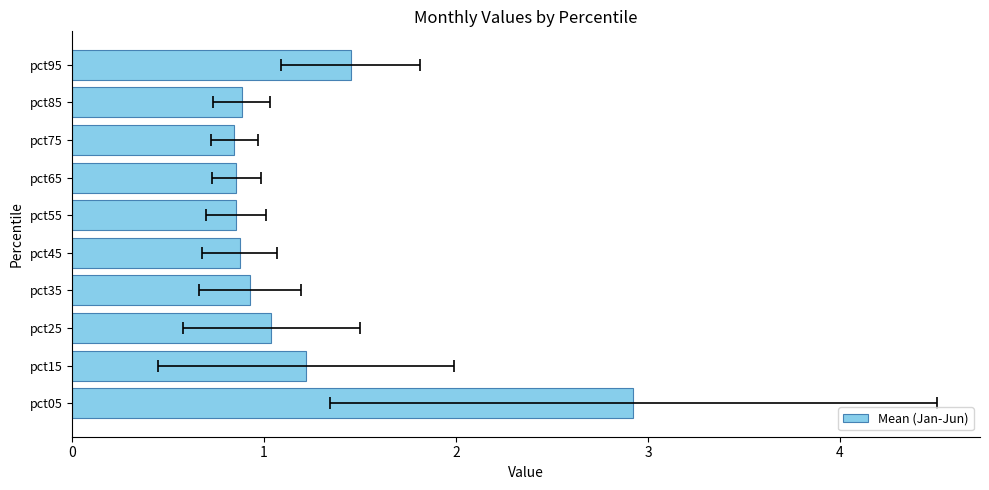

Reading right to left, extract all data points from this chart.

1.5	0.9	0.8	0.9	0.9	0.9	0.9	1.0	1.2	2.9